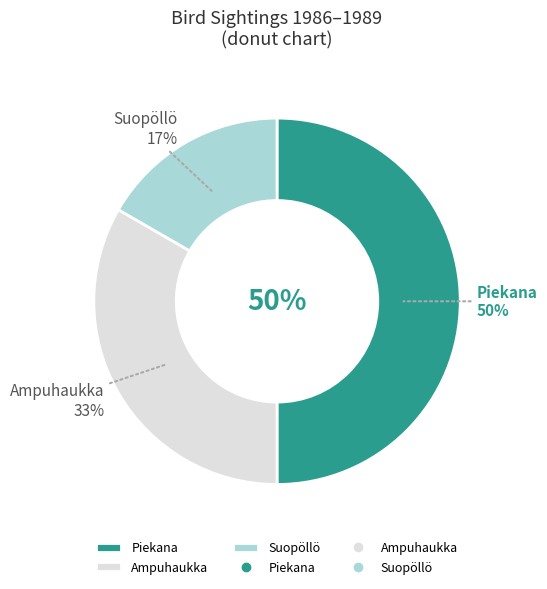

What percentage is the Piekana slice, to the nearest percent?

50%